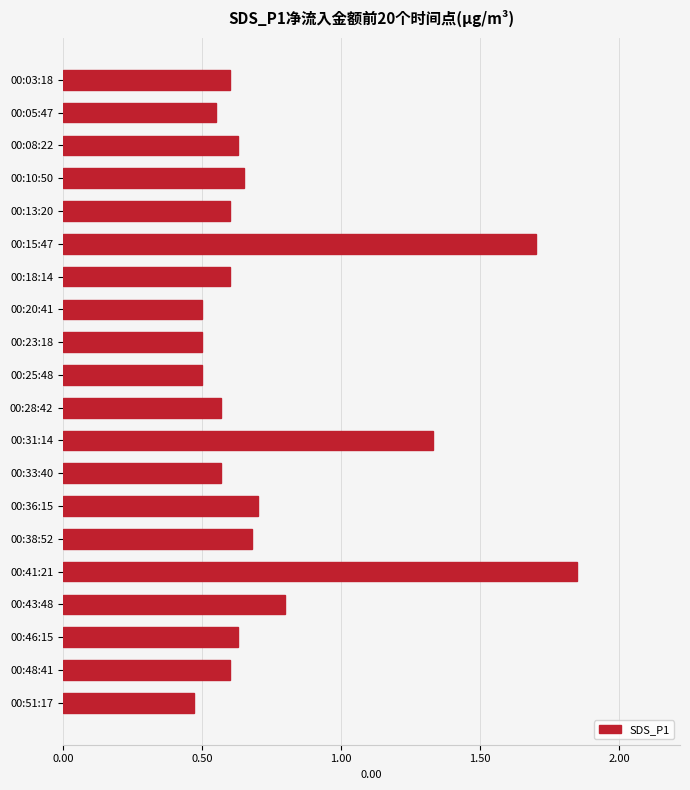

What position from the top is 00:41:21?

16